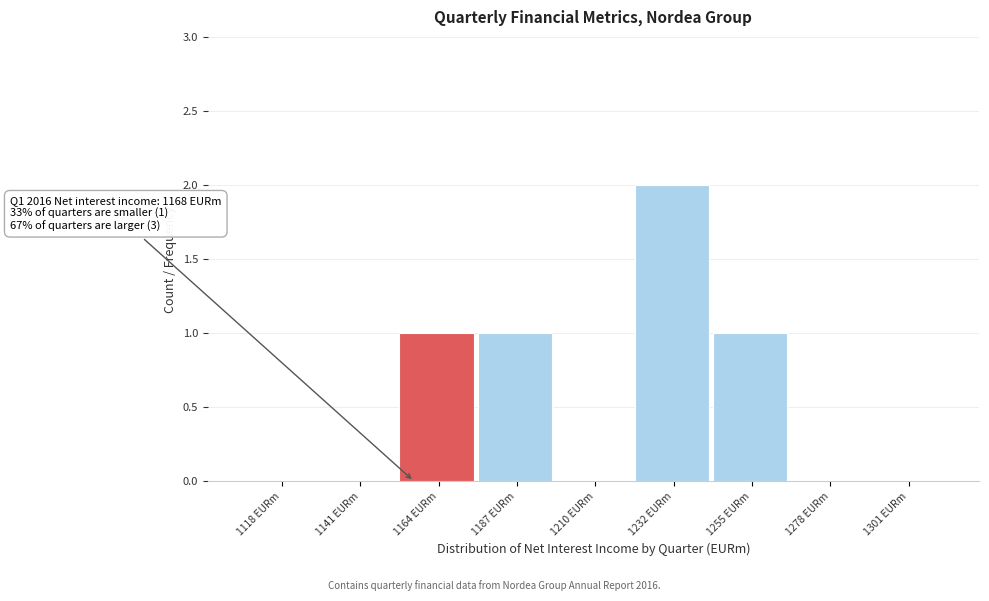

Reading left to right, extract all data points from this chart.

1118 EURm=0	1141 EURm=0	1164 EURm=1	1187 EURm=1	1210 EURm=0	1232 EURm=2	1255 EURm=1	1278 EURm=0	1301 EURm=0